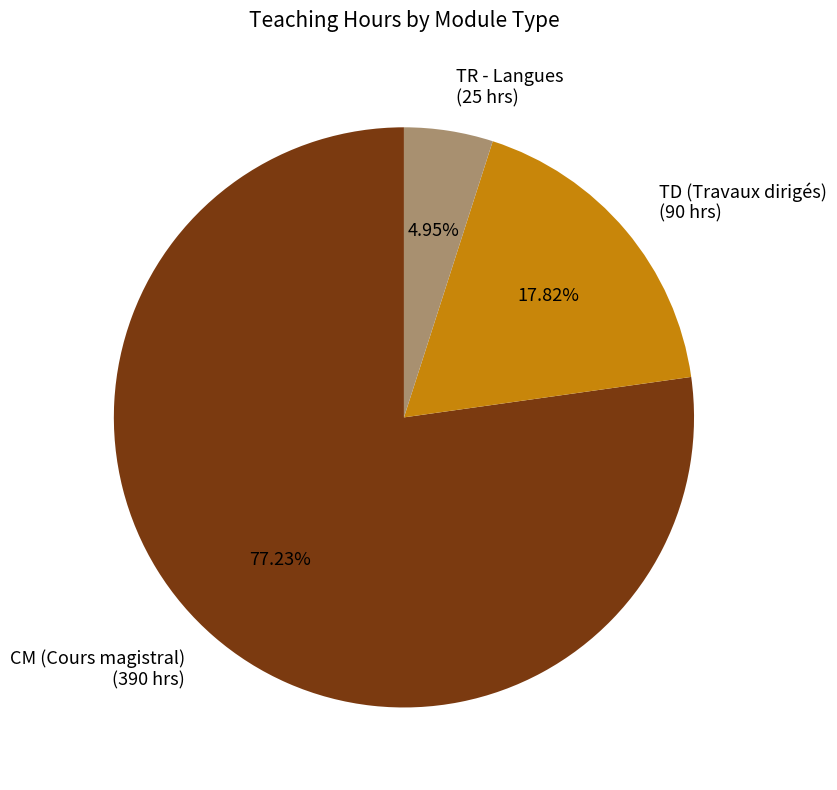

Is the sum of CM (Cours magistral) (390 hrs) and TR - Langues (25 hrs) greater than half?

Yes